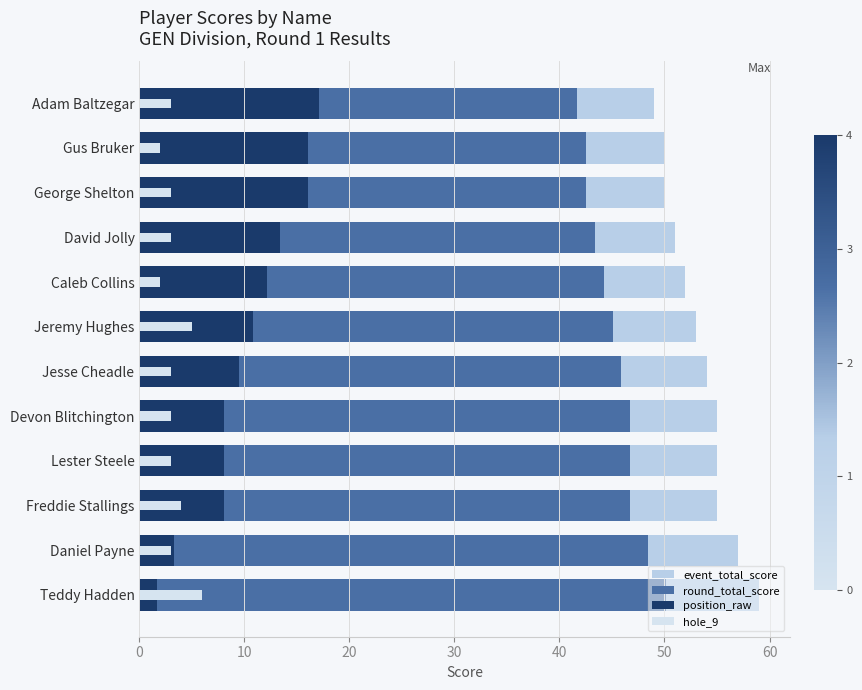

Which series changed the most between David Jolly and Jesse Cheadle?

position_raw